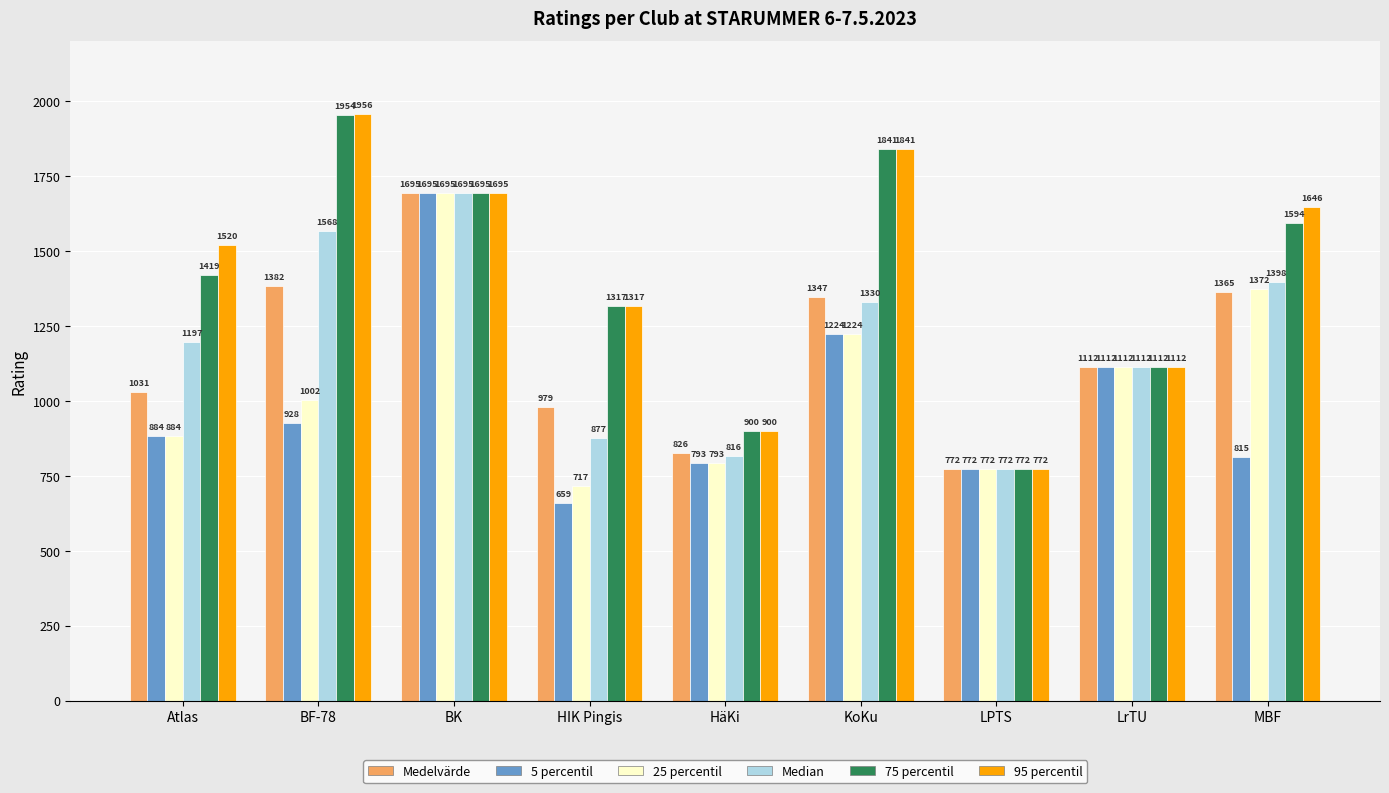

Reading left to right, list all the values displayed in this chart.

Medelvärde: 1031	1382	1695	979	826	1347	772	1112	1365
5 percentil: 884	928	1695	659	793	1224	772	1112	815
25 percentil: 884	1002	1695	717	793	1224	772	1112	1372
Median: 1197	1568	1695	877	816	1330	772	1112	1398
75 percentil: 1419	1954	1695	1317	900	1841	772	1112	1594
95 percentil: 1520	1956	1695	1317	900	1841	772	1112	1646